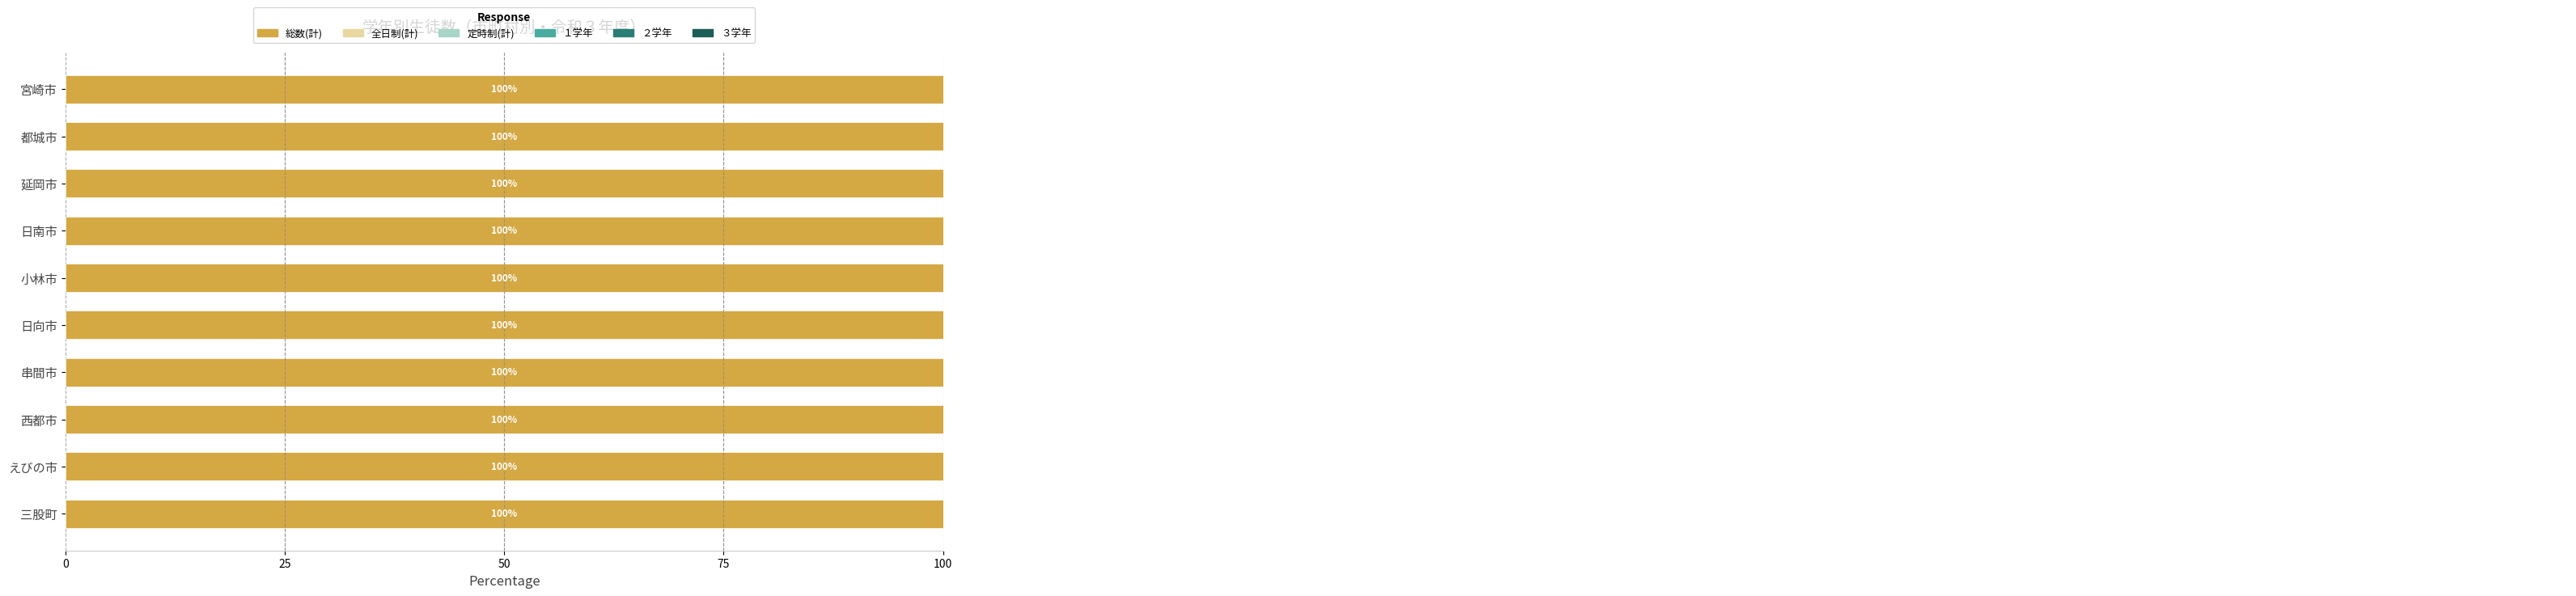

Which series has the widest spread of values?

３学年